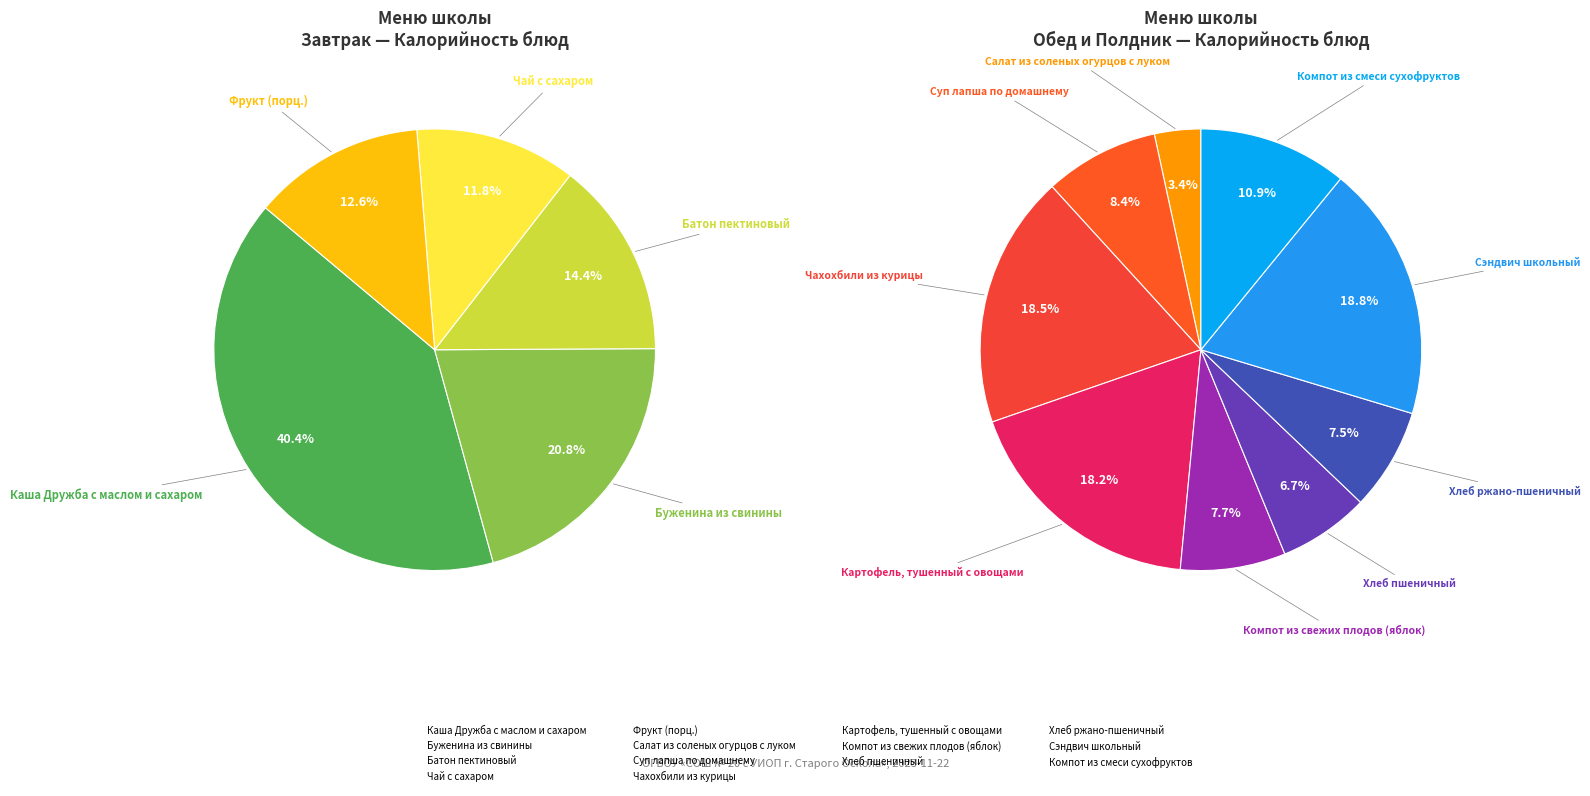

Which slice is the largest?

Каша Дружба с маслом и сахаром